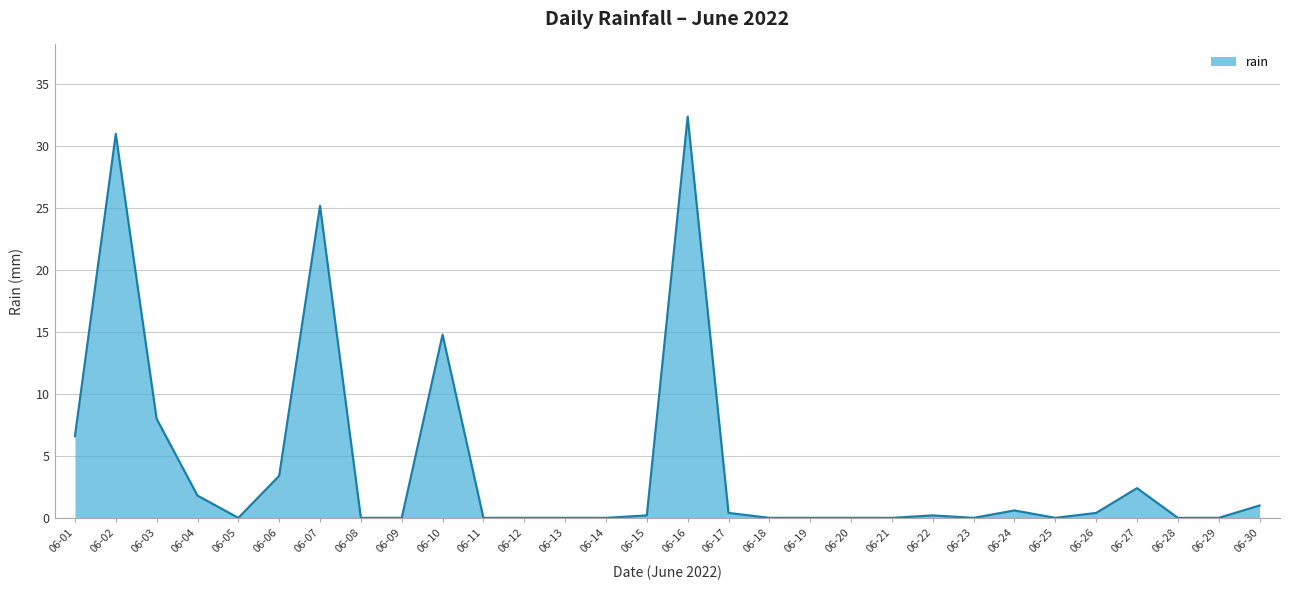

At which label is the value closest to 16?

06-10